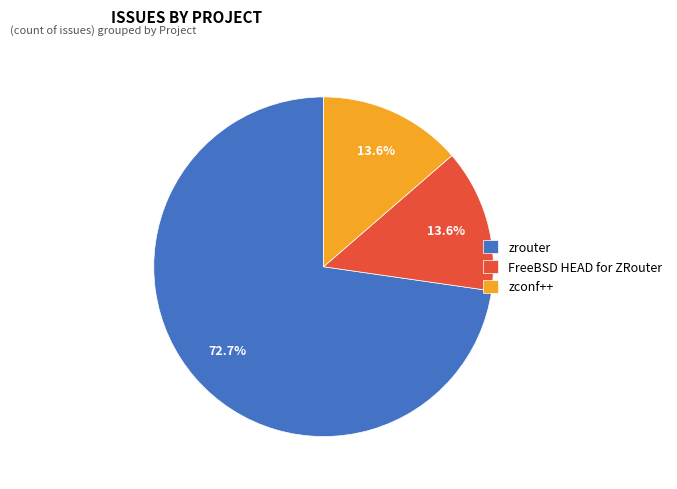

Approximately how many times larger is the value at FreeBSD HEAD for ZRouter compared to zconf++?

1.0